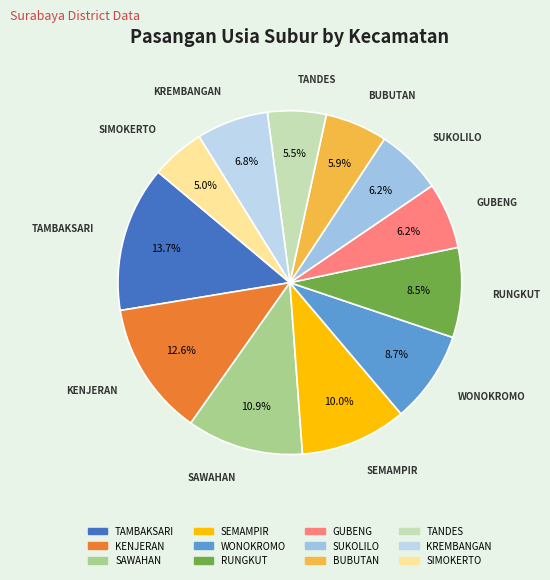

Is it true that WONOKROMO is 9% of the pie?

True